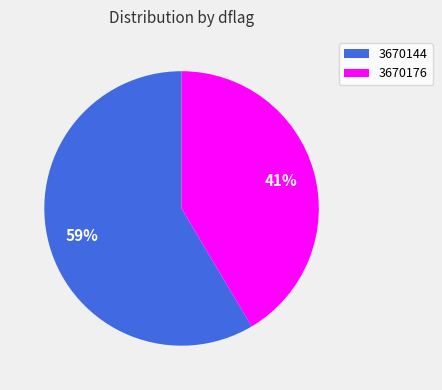

Between 3670176 and 3670144, which is larger?

3670144